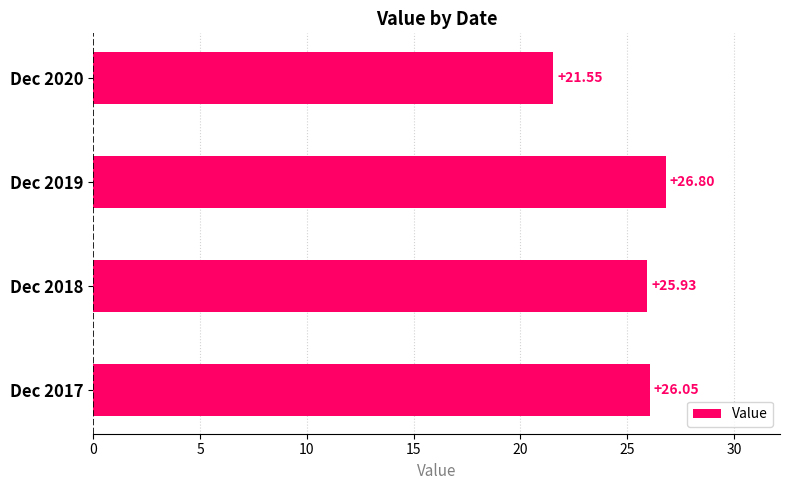

At which category does the chart reach its peak across all series?

Dec 2019